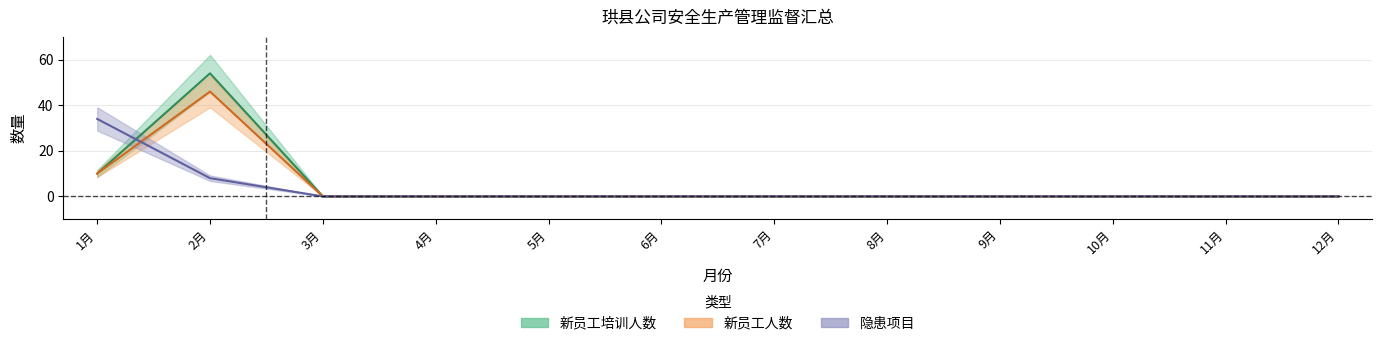

Which series changed the most between 7月 and 12月?

新员工培训人数